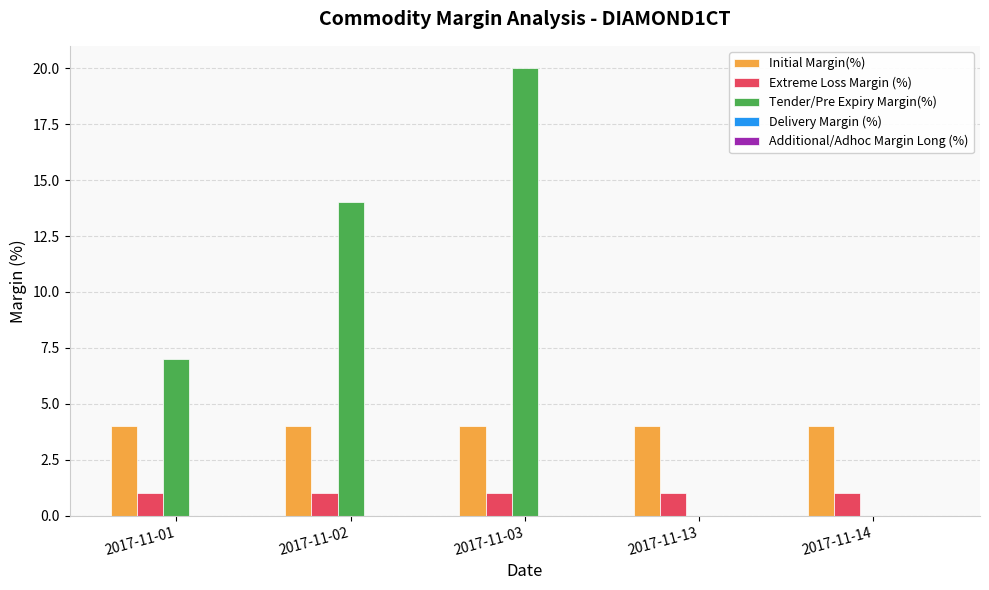

What is the sum of the Initial Margin(%) values at 2017-11-14 and 2017-11-13?

8